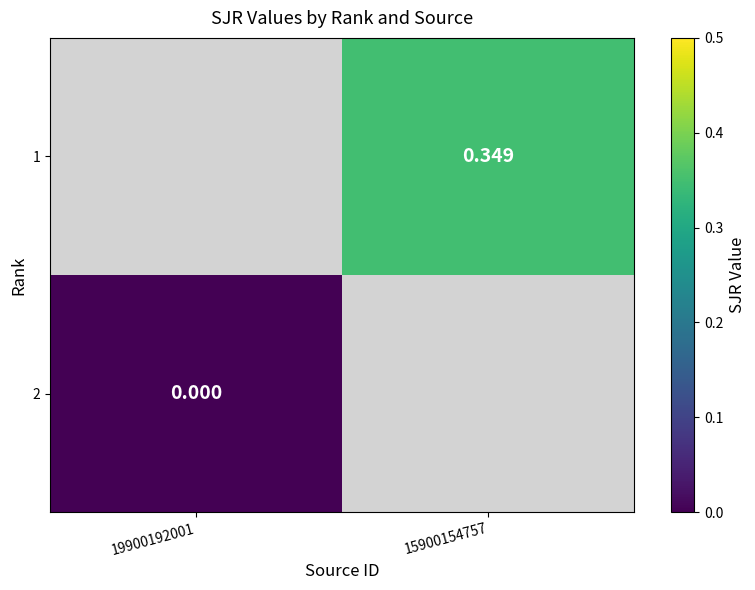

At how many categories does at least one series exceed 0?

1